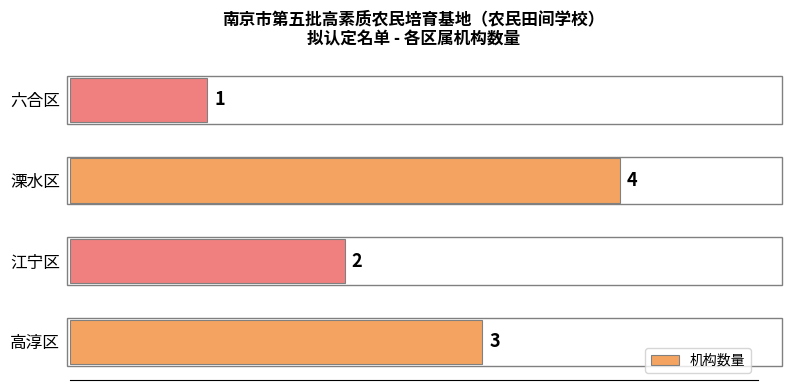

What is the sum of all values?

10